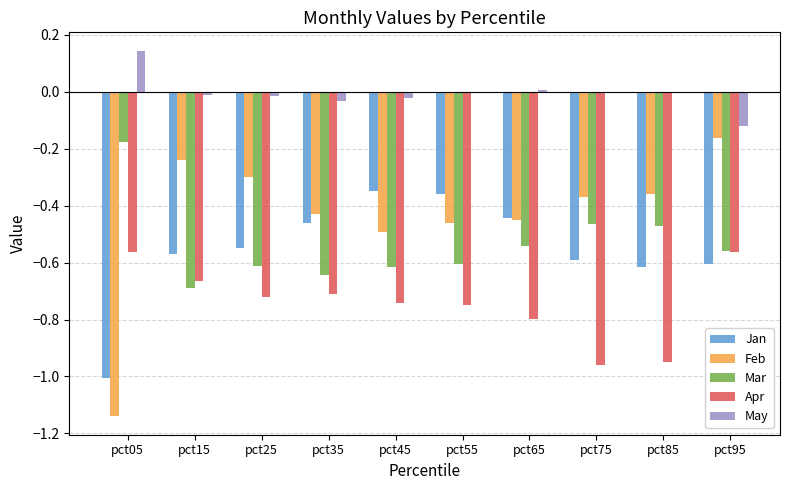

True or false: Apr has a value of -0.2 at pct45.

False